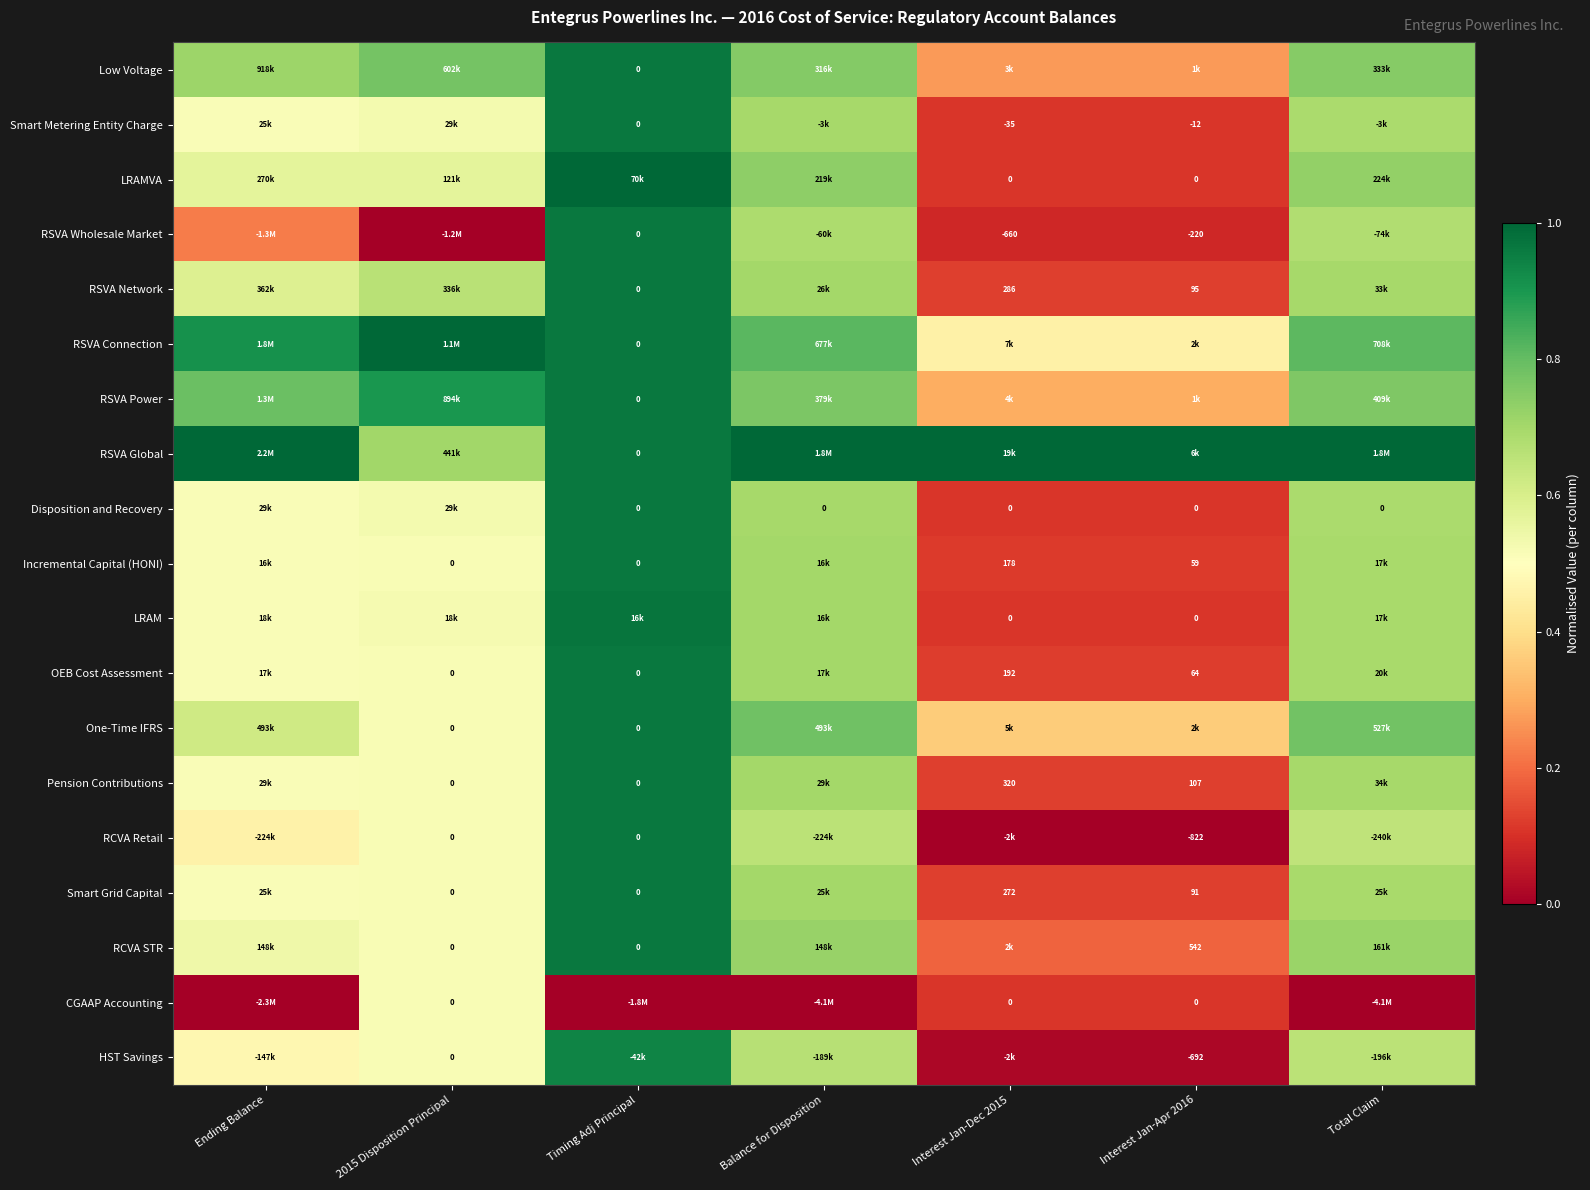

Is the value of OEB Cost Assessment at Interest Jan-Apr 2016 greater than the value of LRAM at Interest Jan-Apr 2016?

Yes